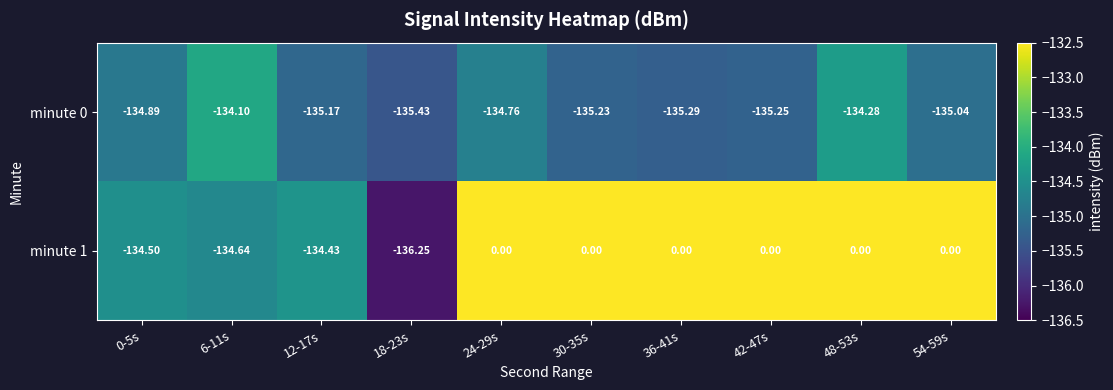

Which has a higher value, 24-29s or 54-59s?

24-29s